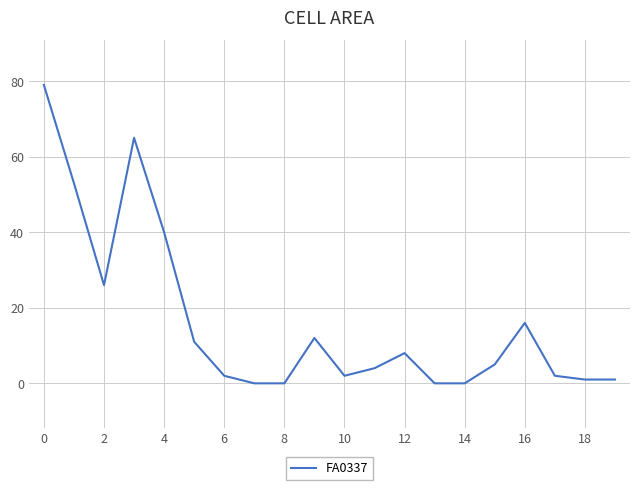

What is the difference between the maximum and minimum values?

79